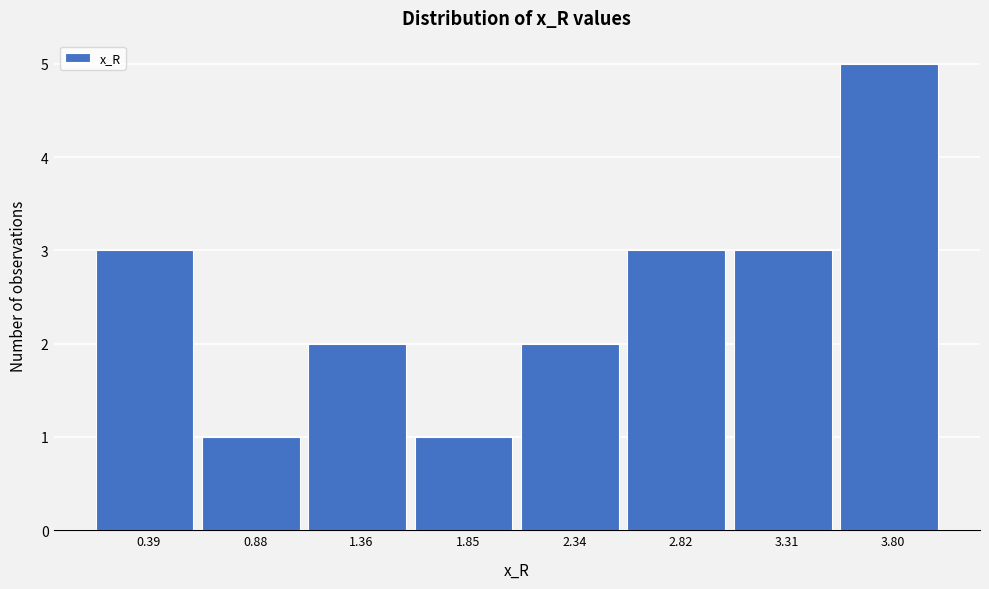

Reading right to left, extract all data points from this chart.

3.80=5	3.31=3	2.82=3	2.34=2	1.85=1	1.36=2	0.88=1	0.39=3